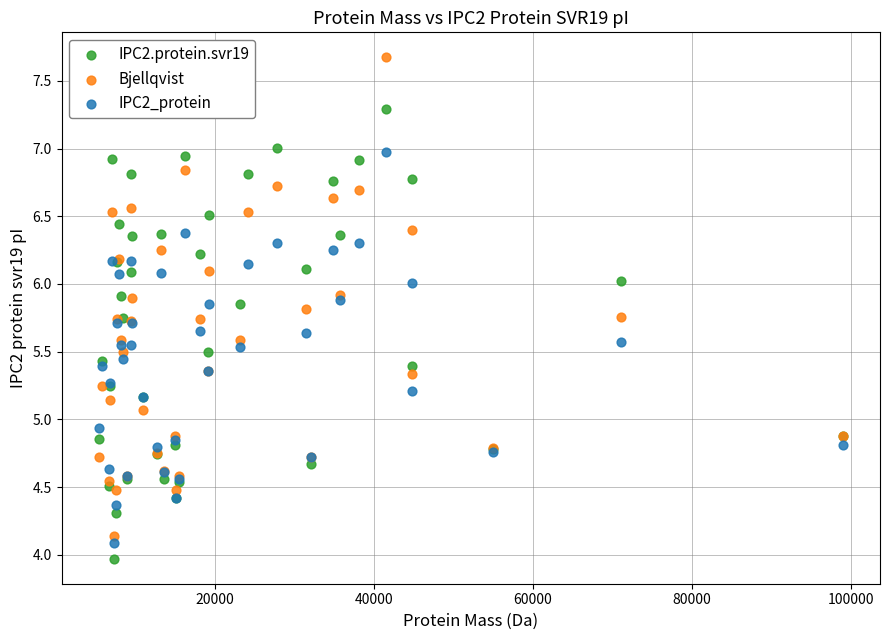

What are all the series names shown in the legend?

IPC2.protein.svr19, Bjellqvist, IPC2_protein